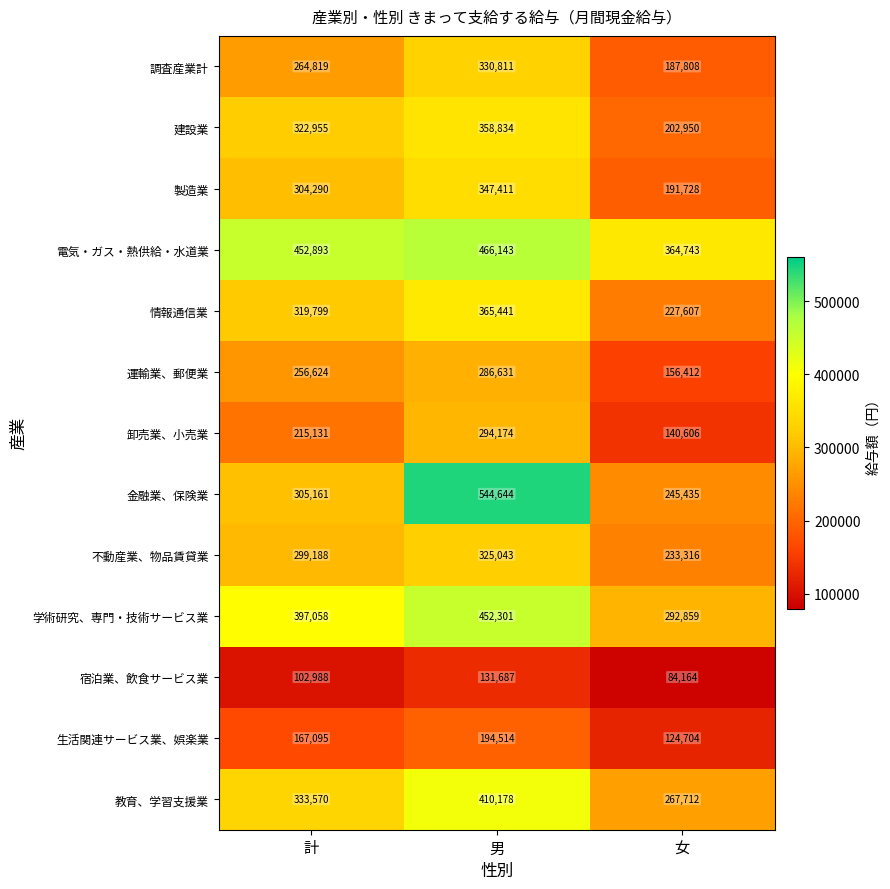

What is the total value across all series at 男?

4507812